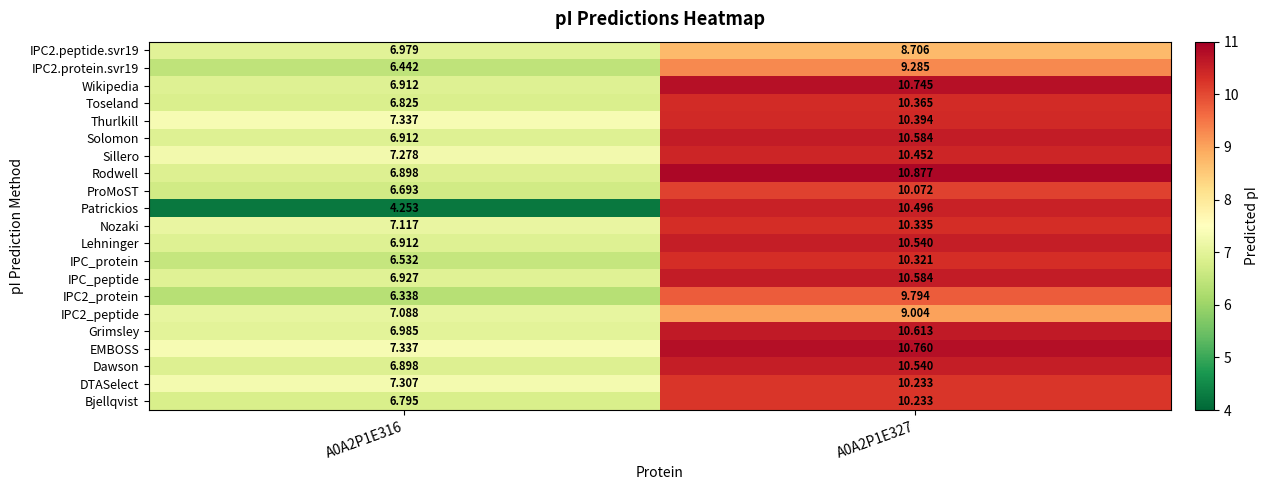

Is the value of EMBOSS at A0A2P1E327 greater than the value of DTASelect at A0A2P1E327?

Yes